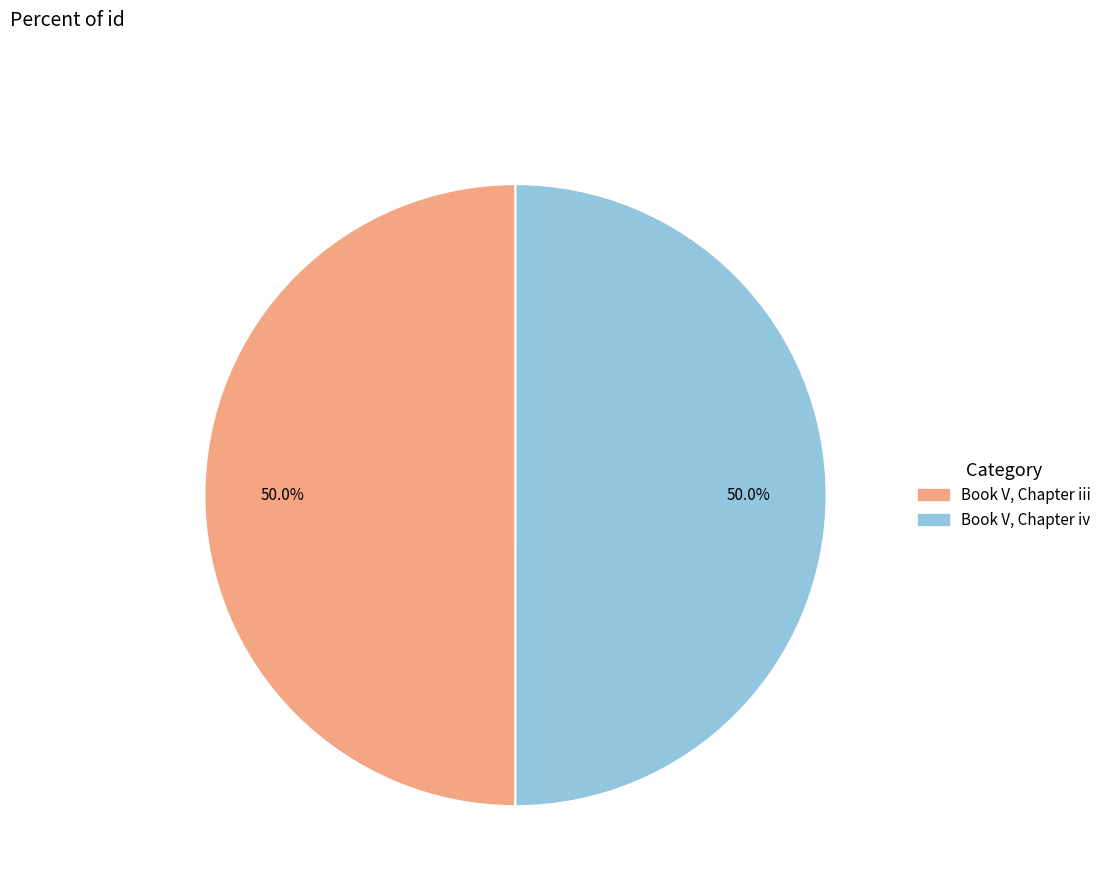

What is the ratio of the value at Book V, Chapter iii to the value at Book V, Chapter iv?

1.0